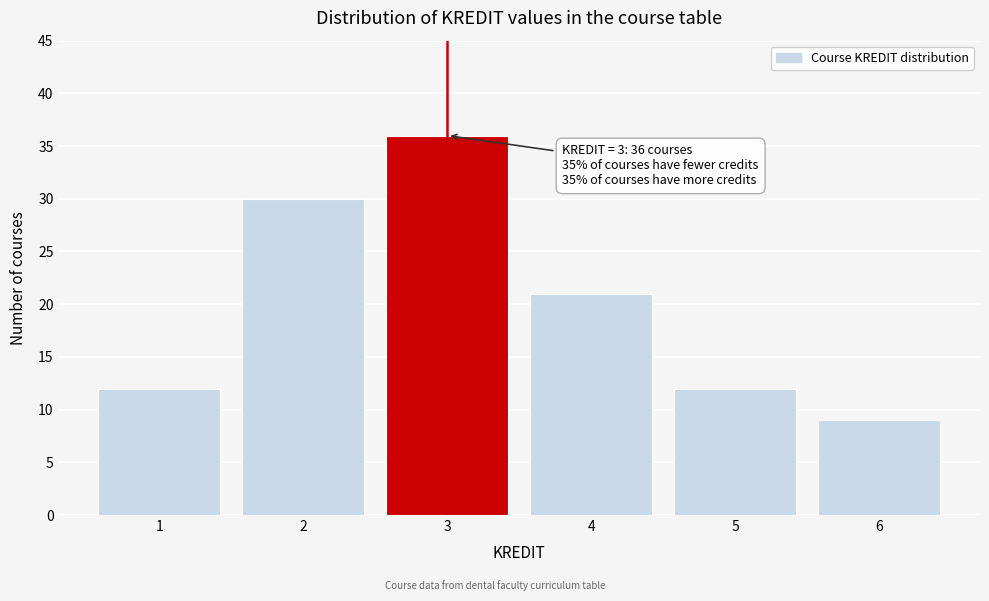

Which range on the x-axis has the tallest bar?

2.5 to 3.5